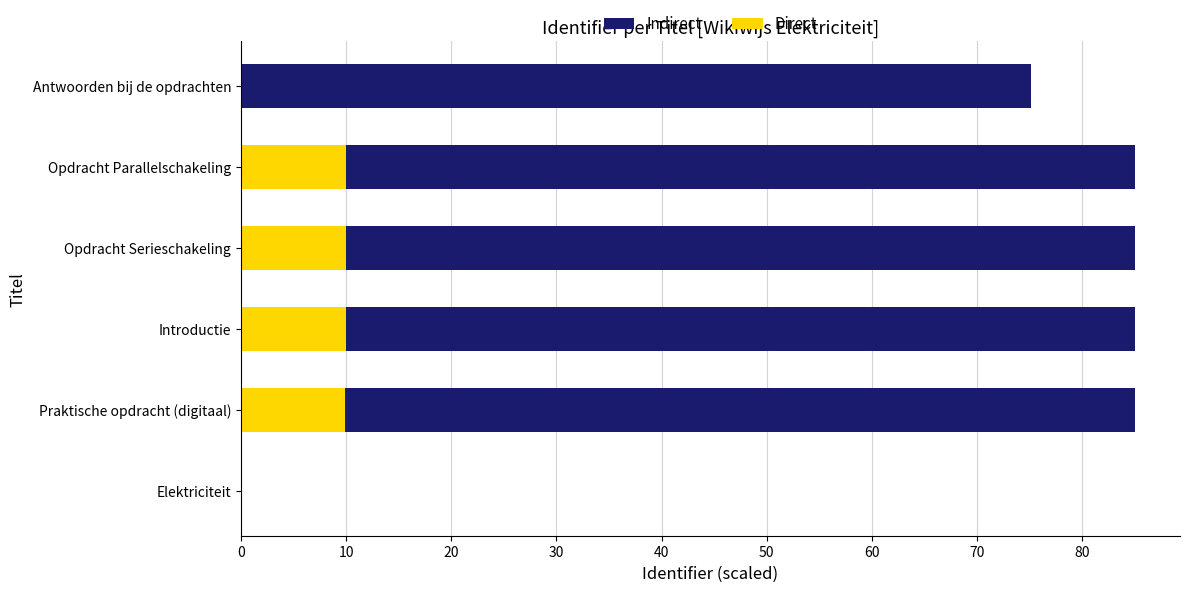

The Direct series shows 9.9 at Praktische opdracht (digitaal). True or false?

True